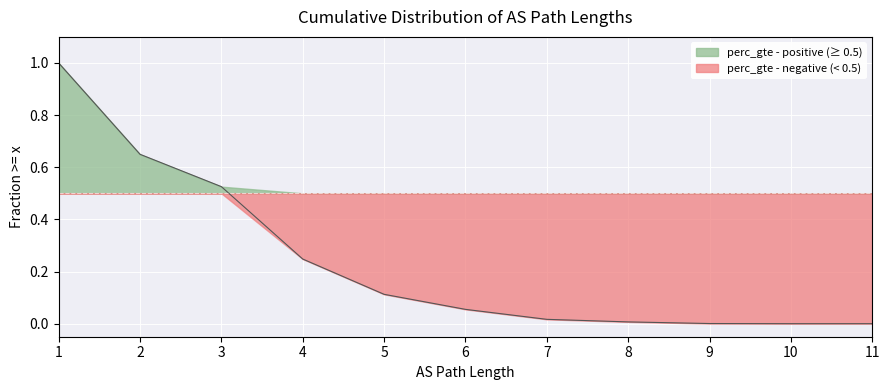

What is the approximate value at 5?

0.1